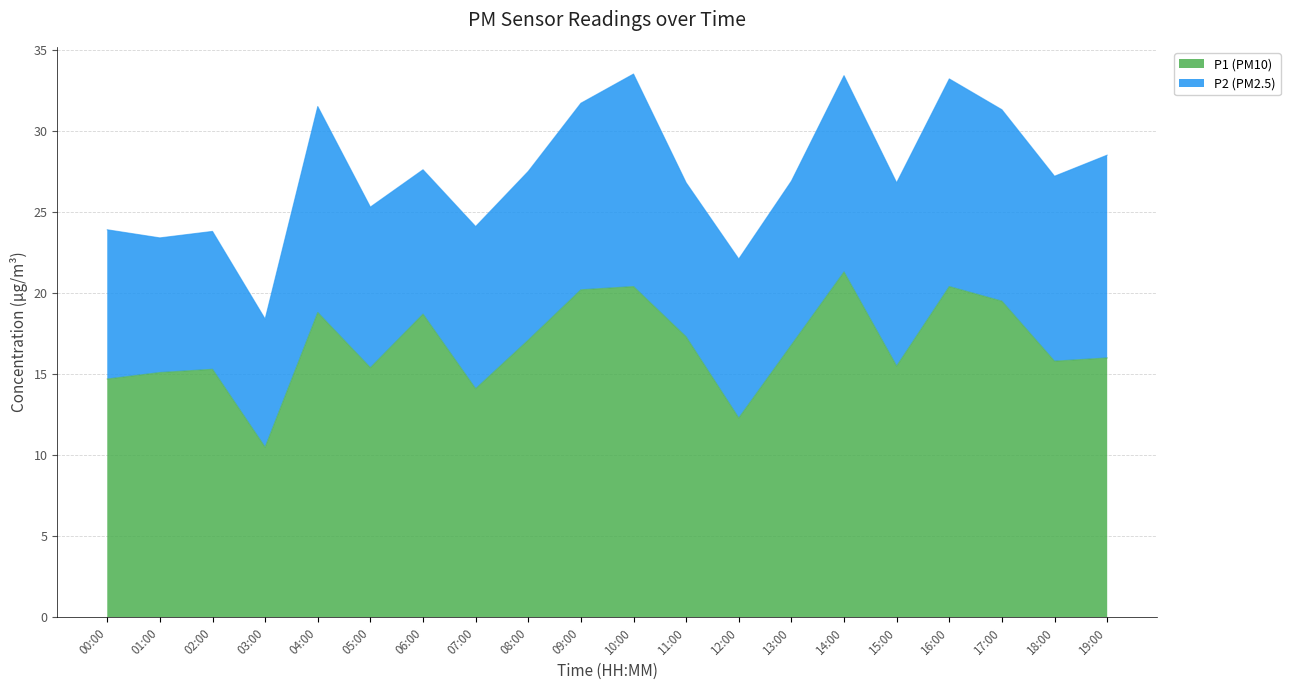

Does the chart have visible grid lines?

Yes